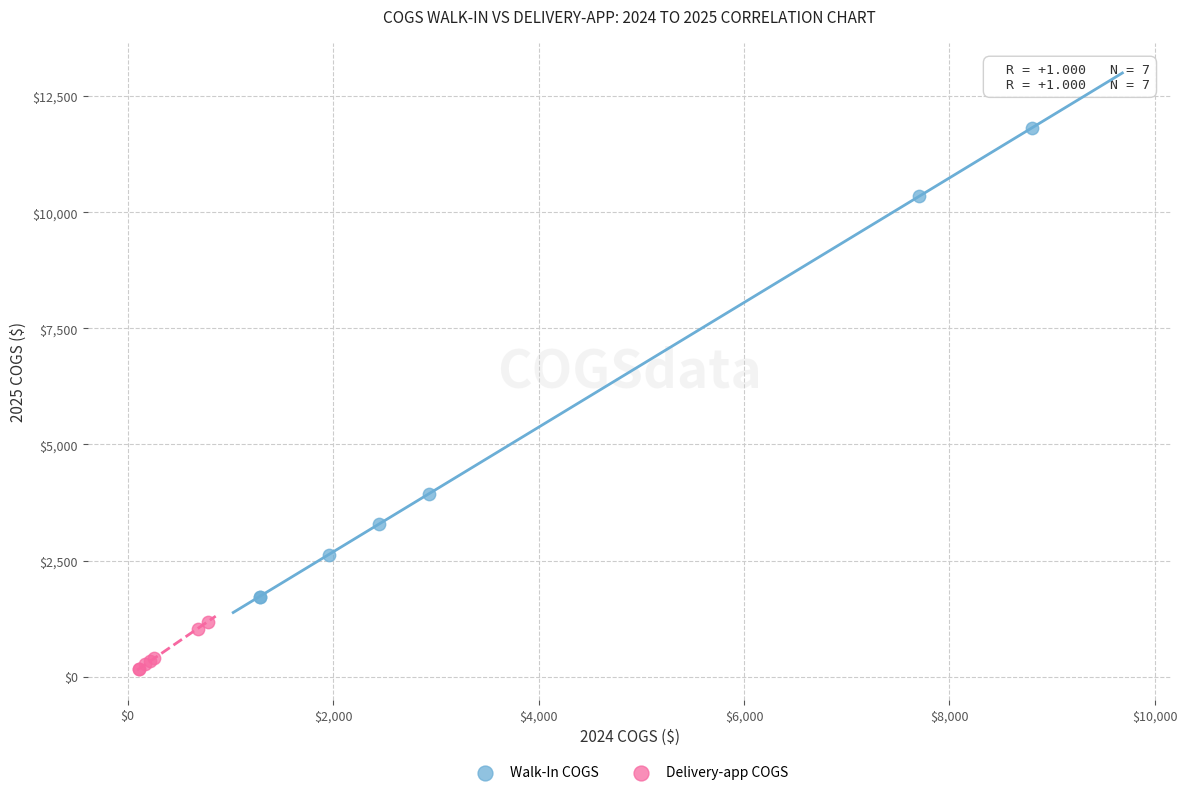

Which series contains the lowest Y value?

Delivery-app COGS